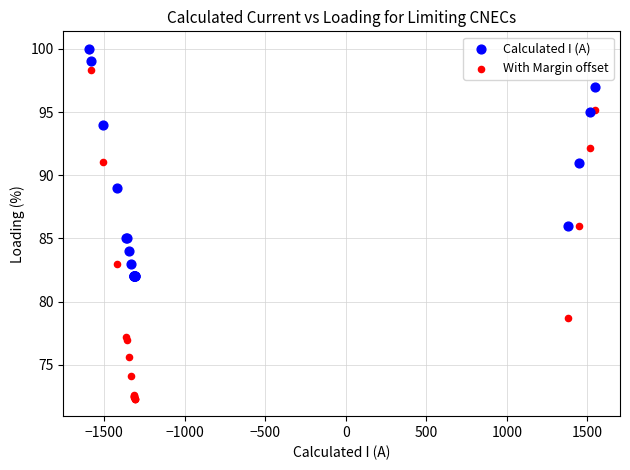

What are all the series names shown in the legend?

Calculated I (A), With Margin offset